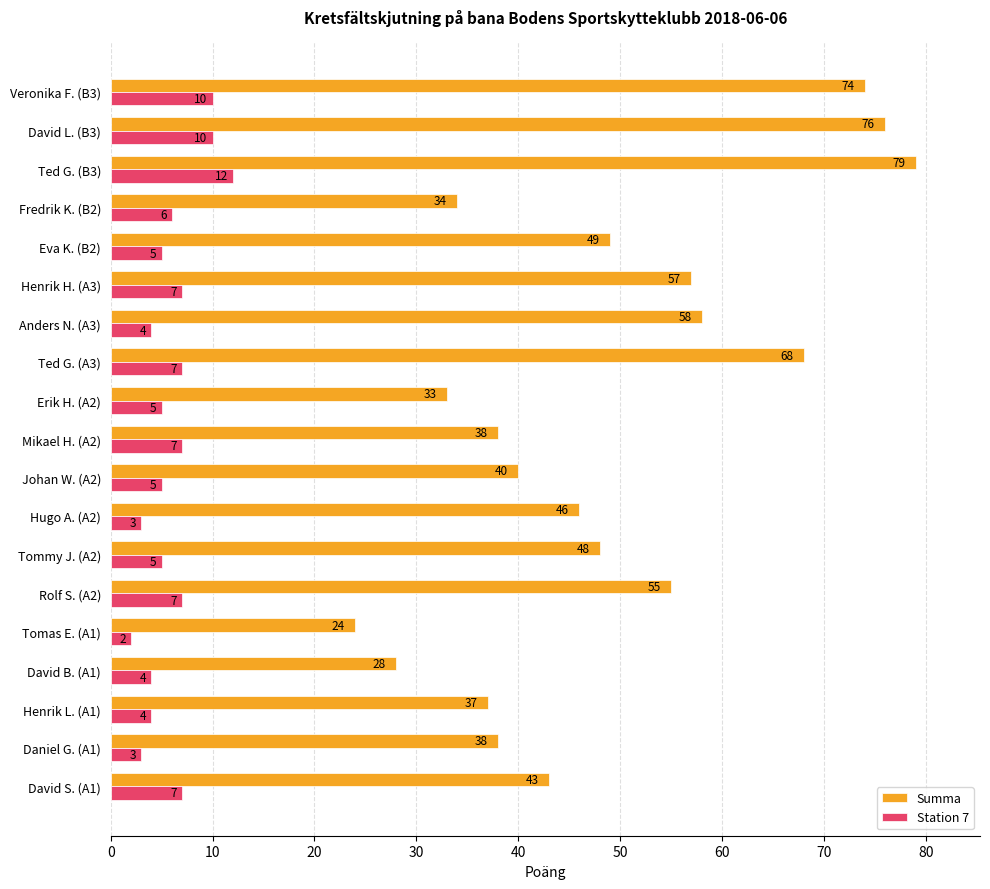

How many distinct data groups are displayed?

2